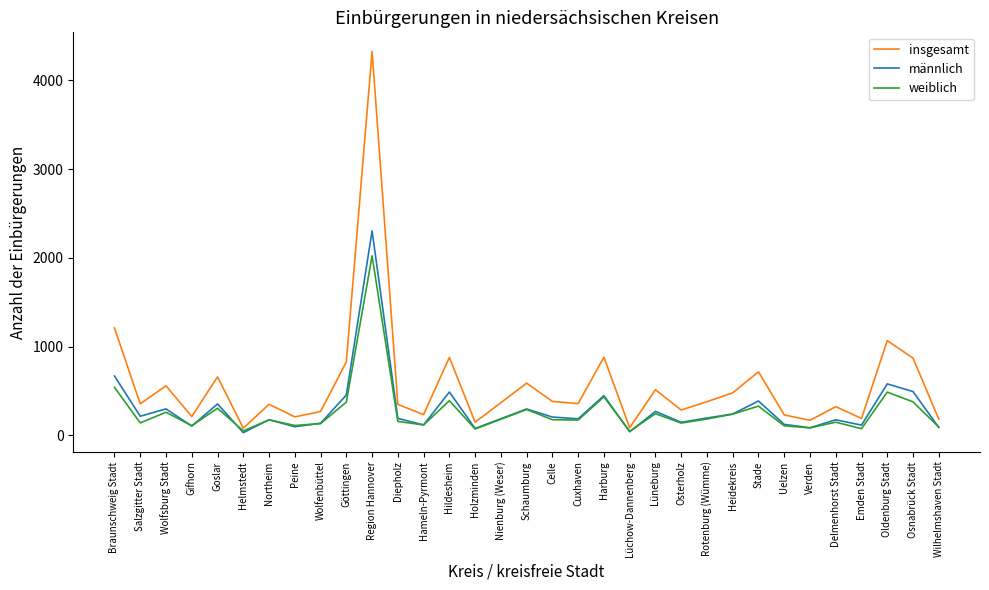

What is the total value across all series at Celle?

764